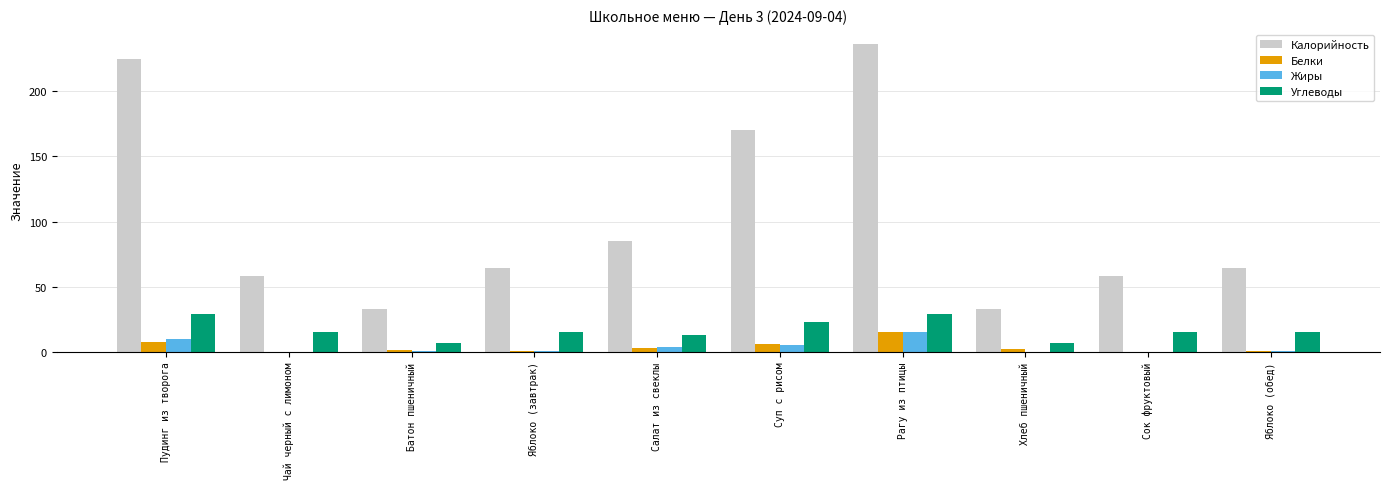

How many groups of bars are there?

10